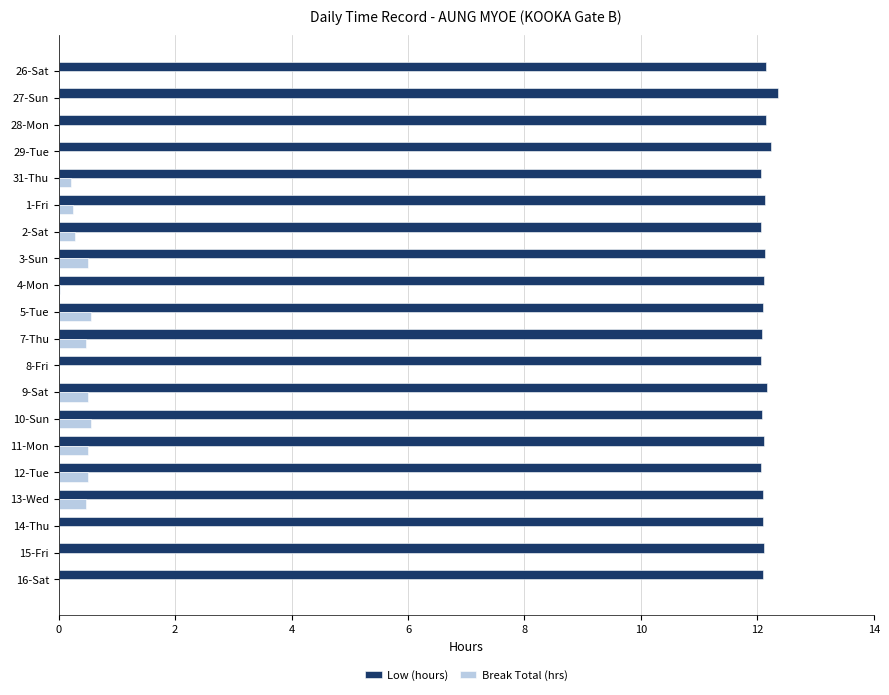

What are all the series names shown in the legend?

Low (hours), Break Total (hrs)